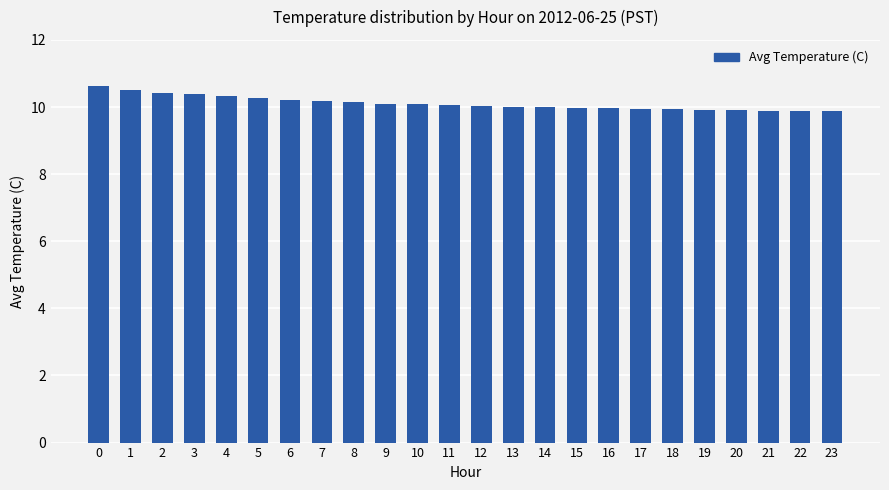

What is the minimum value shown in the chart?

9.9